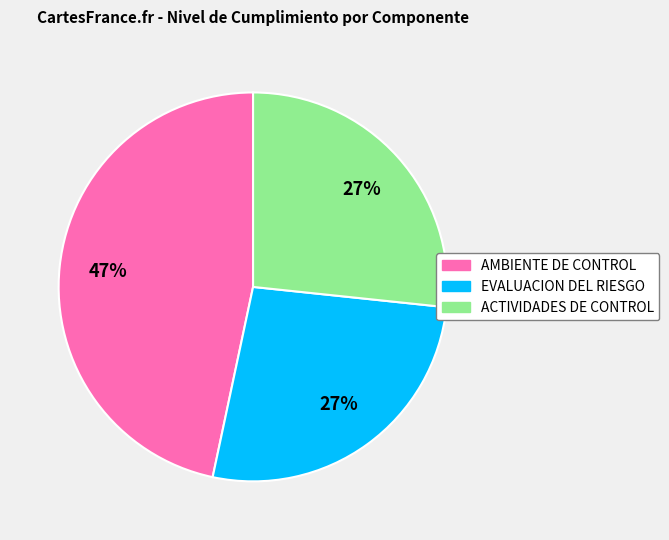

Do EVALUACION DEL RIESGO and ACTIVIDADES DE CONTROL together represent more than half of the pie?

Yes